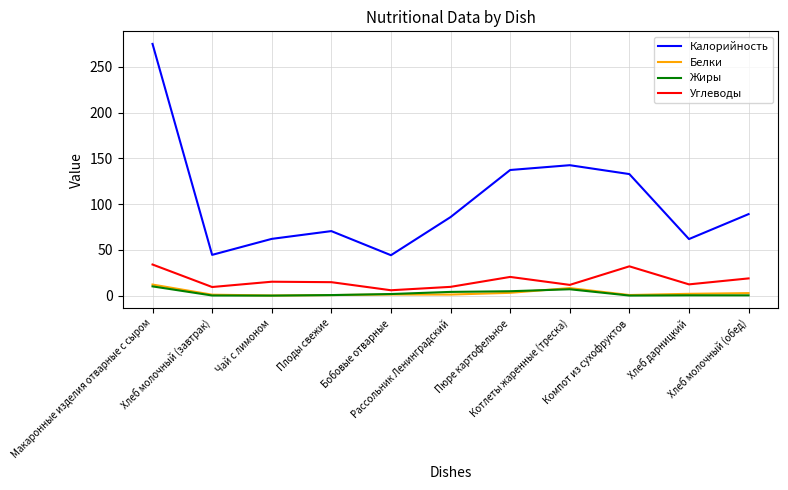

What position from the left is Рассольник Ленинградский?

6